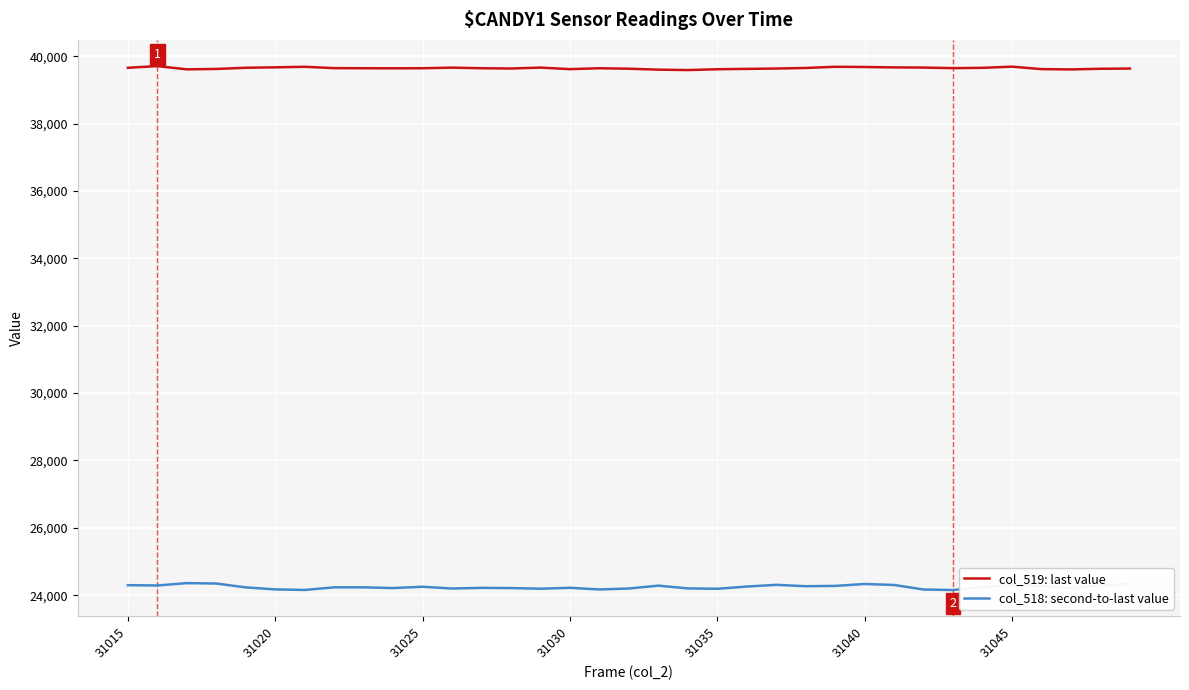

What are all the series names shown in the legend?

col_519: last value, col_518: second-to-last value